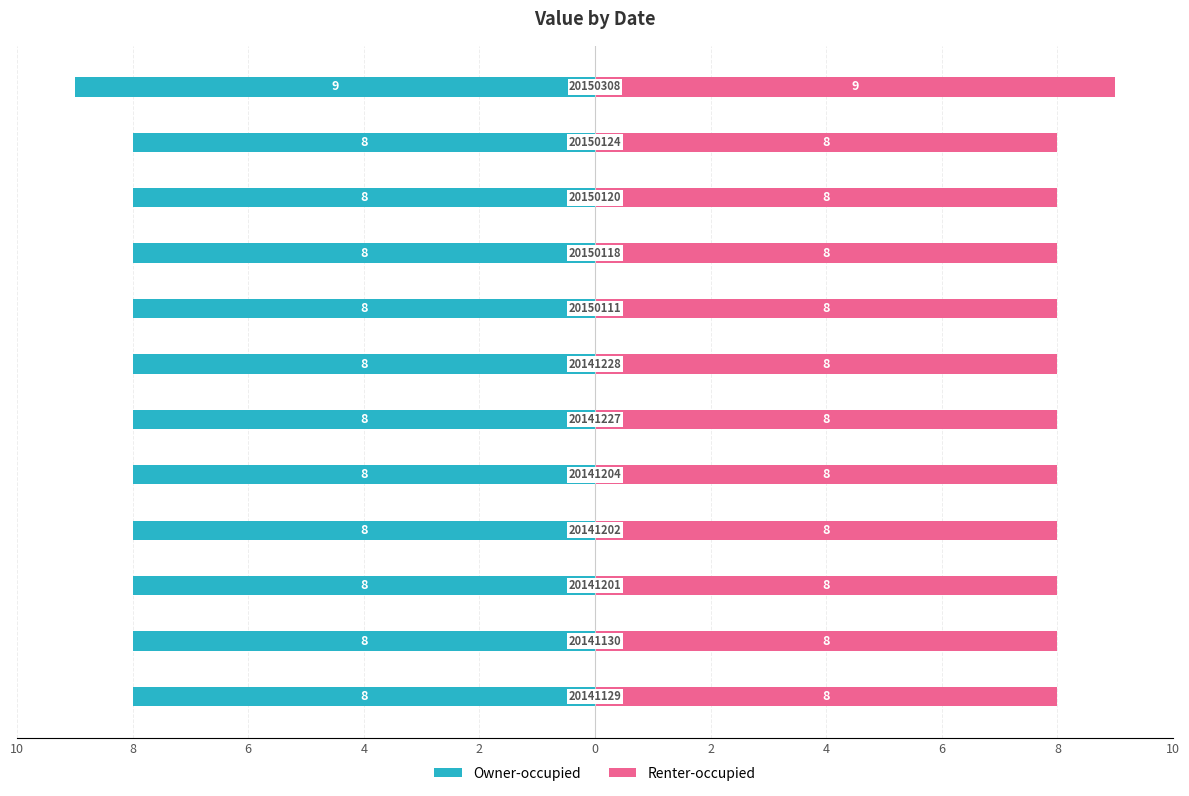

What are all the series names shown in the legend?

Owner-occupied, Renter-occupied